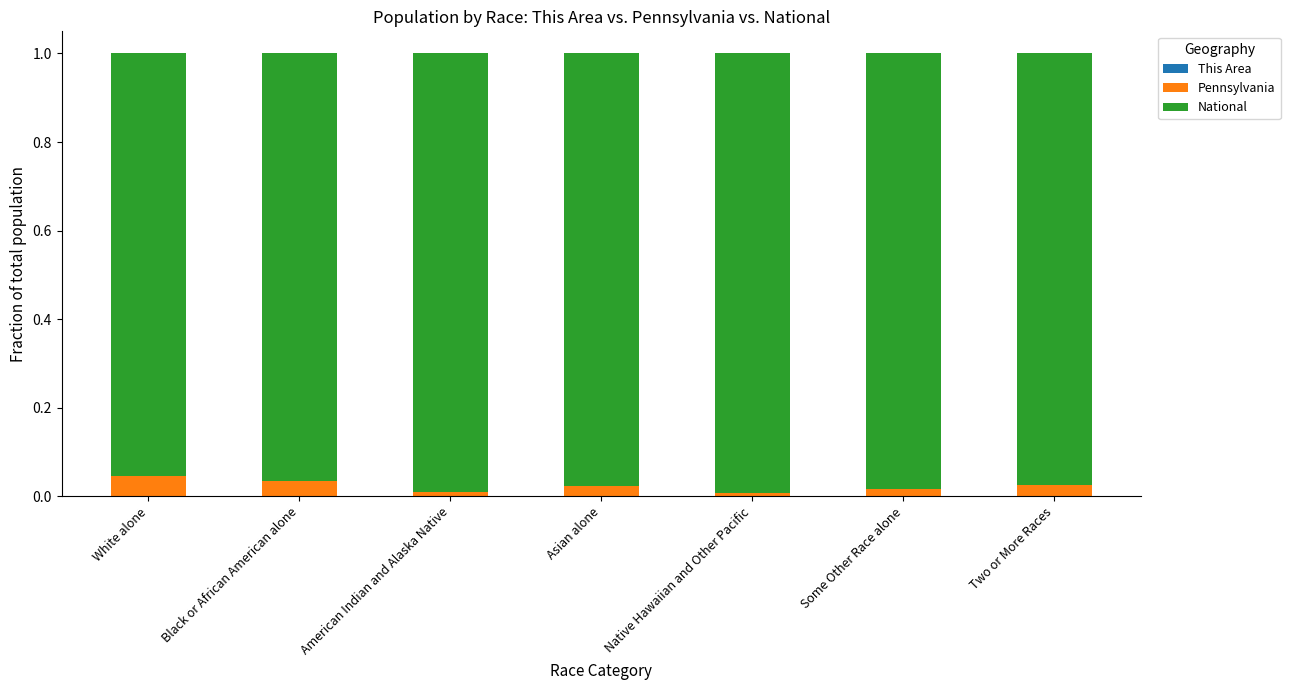

Which has a higher value, Black or African American alone or Some Other Race alone?

Some Other Race alone